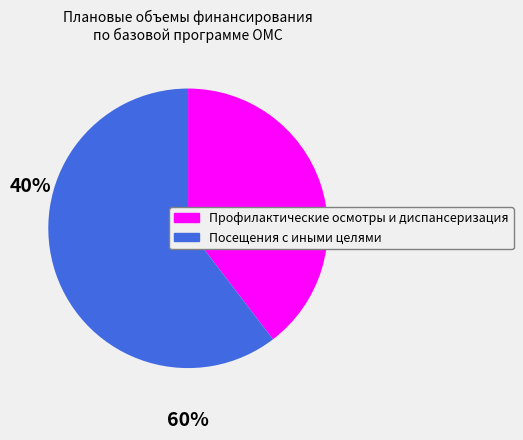

Is there any slice that represents more than half of the pie?

Yes